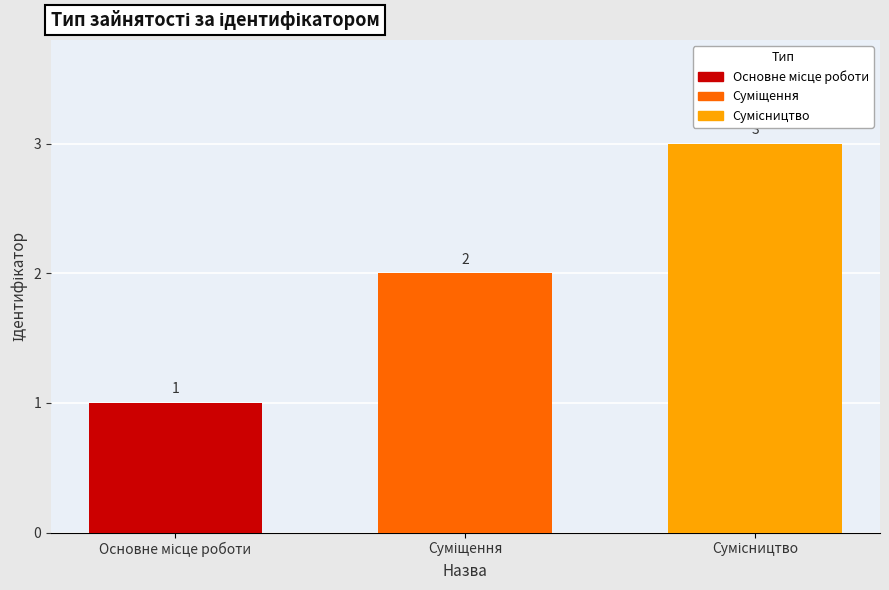

What is the maximum value shown in the chart?

3